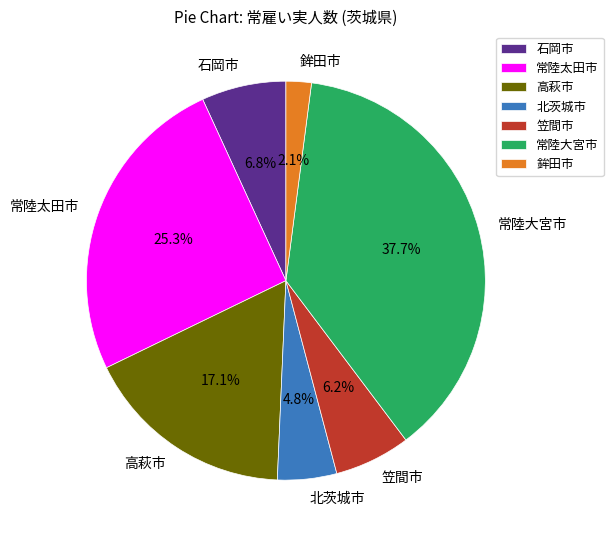

To the nearest percent, what portion does 鉾田市 represent?

2%